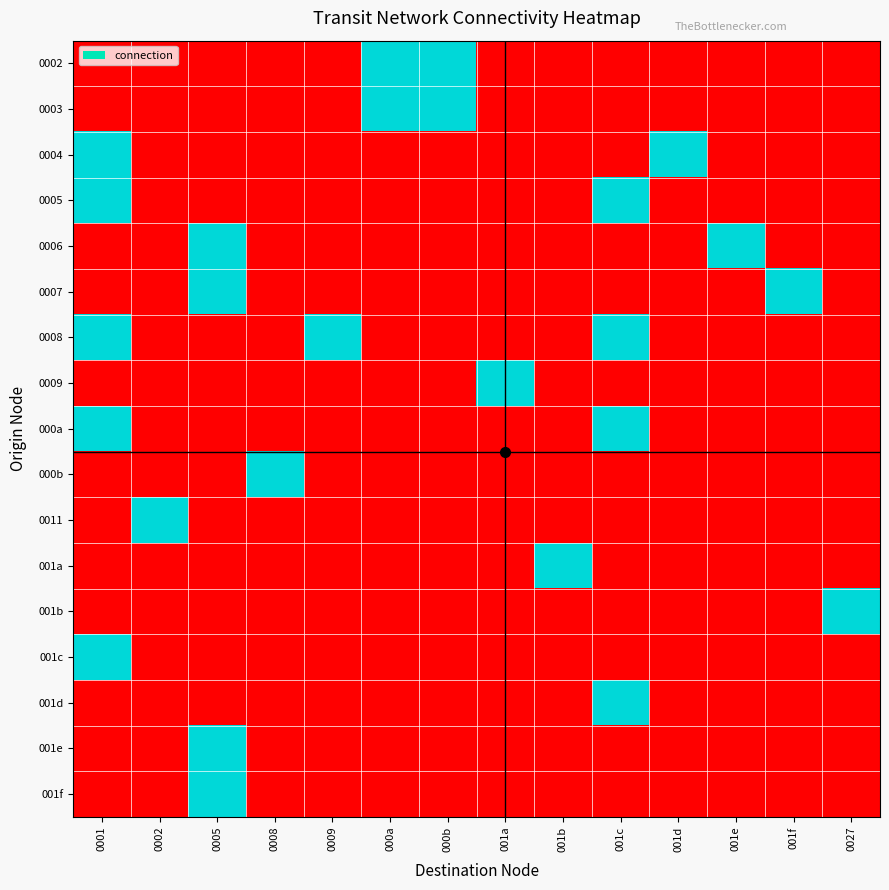

At which category is the sum across all series the highest?

0001